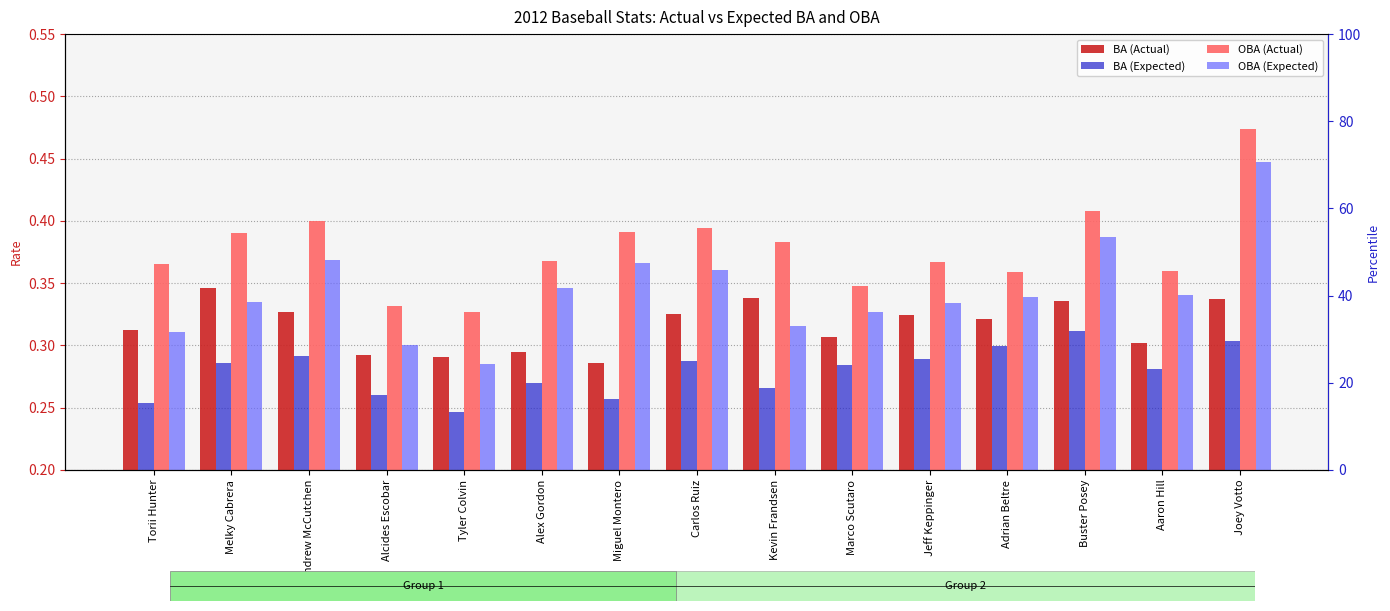

Reading left to right, what are all the values shown in this chart?

BA (Actual): Torii Hunter=0.3	Melky Cabrera=0.3	Andrew McCutchen=0.3	Alcides Escobar=0.3	Tyler Colvin=0.3	Alex Gordon=0.3	Miguel Montero=0.3	Carlos Ruiz=0.3	Kevin Frandsen=0.3	Marco Scutaro=0.3	Jeff Keppinger=0.3	Adrian Beltre=0.3	Buster Posey=0.3	Aaron Hill=0.3	Joey Votto=0.3
BA (Expected): Torii Hunter=0.3	Melky Cabrera=0.3	Andrew McCutchen=0.3	Alcides Escobar=0.3	Tyler Colvin=0.2	Alex Gordon=0.3	Miguel Montero=0.3	Carlos Ruiz=0.3	Kevin Frandsen=0.3	Marco Scutaro=0.3	Jeff Keppinger=0.3	Adrian Beltre=0.3	Buster Posey=0.3	Aaron Hill=0.3	Joey Votto=0.3
OBA (Actual): Torii Hunter=0.4	Melky Cabrera=0.4	Andrew McCutchen=0.4	Alcides Escobar=0.3	Tyler Colvin=0.3	Alex Gordon=0.4	Miguel Montero=0.4	Carlos Ruiz=0.4	Kevin Frandsen=0.4	Marco Scutaro=0.3	Jeff Keppinger=0.4	Adrian Beltre=0.4	Buster Posey=0.4	Aaron Hill=0.4	Joey Votto=0.5
OBA (Expected): Torii Hunter=0.3	Melky Cabrera=0.3	Andrew McCutchen=0.4	Alcides Escobar=0.3	Tyler Colvin=0.3	Alex Gordon=0.3	Miguel Montero=0.4	Carlos Ruiz=0.4	Kevin Frandsen=0.3	Marco Scutaro=0.3	Jeff Keppinger=0.3	Adrian Beltre=0.3	Buster Posey=0.4	Aaron Hill=0.3	Joey Votto=0.4